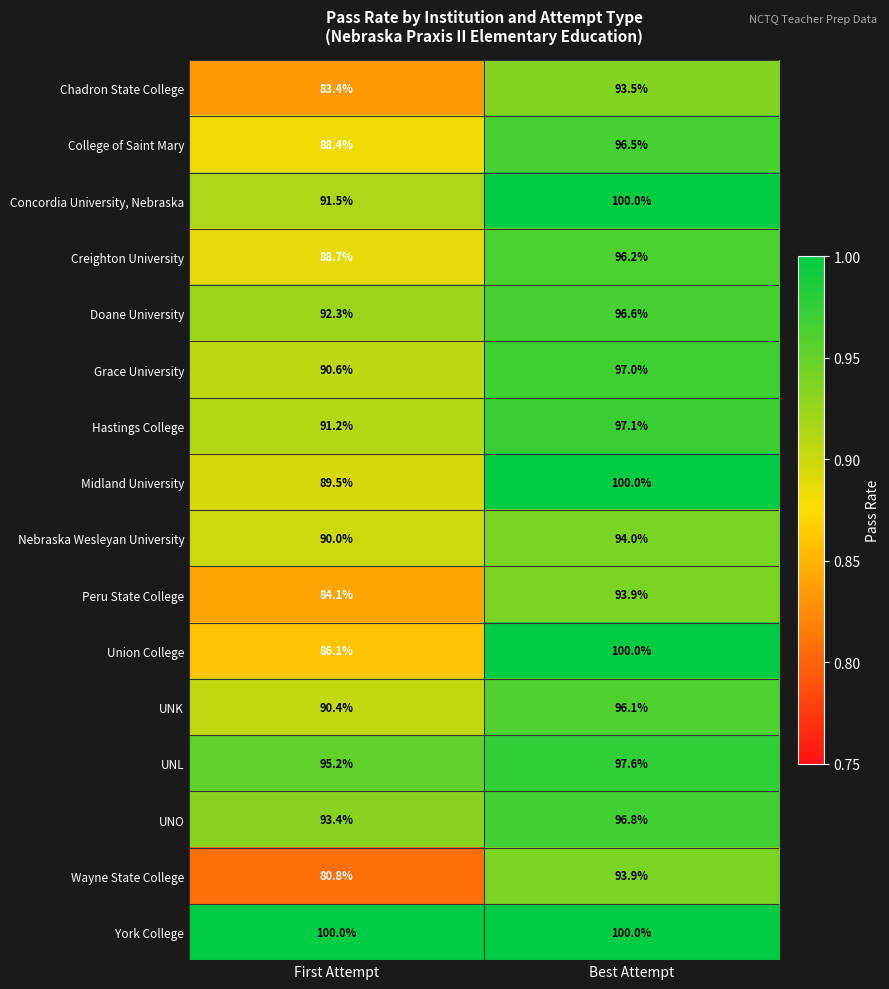

What is the maximum value shown in the chart?

100.0